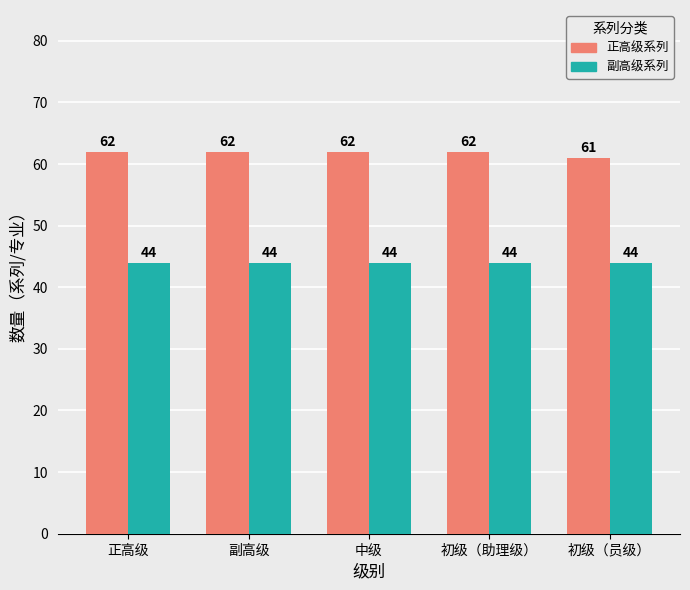

The value of 副高级系列 at 初级（助理级） is 44. True or false?

True